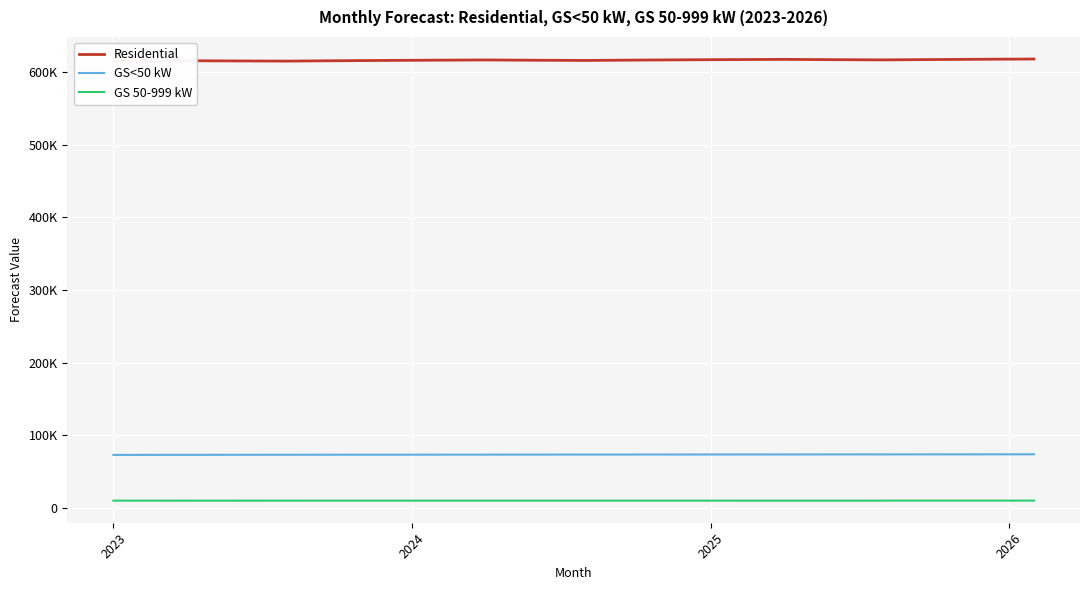

The GS<50 kW series shows 109834.9 at 9. True or false?

False